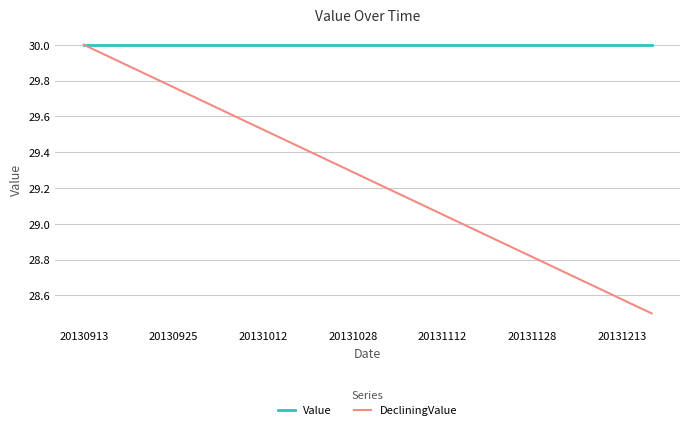

What are all the series names shown in the legend?

Value, DecliningValue